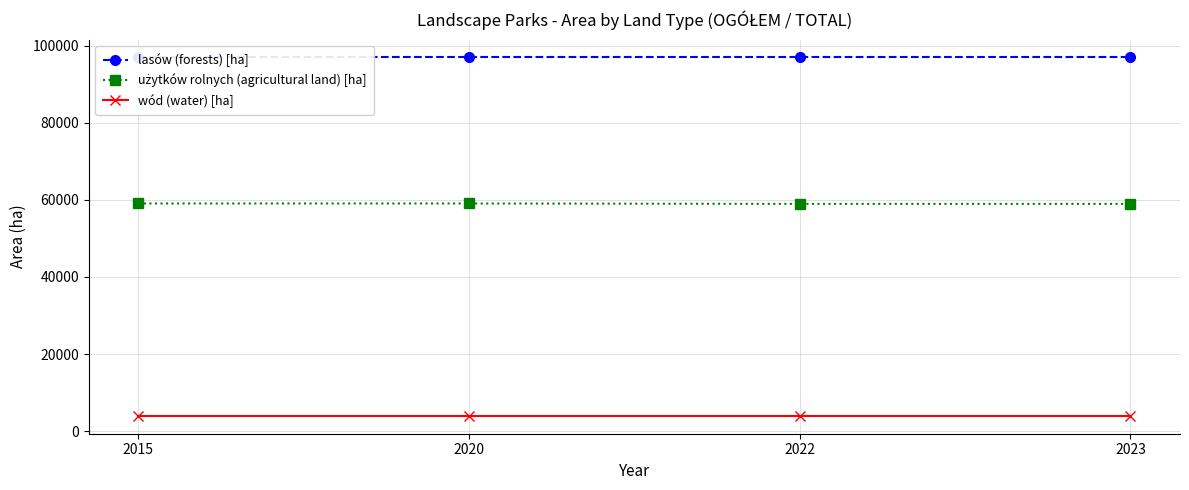

Which series has the largest range (max minus min)?

użytków rolnych (agricultural land) [ha]